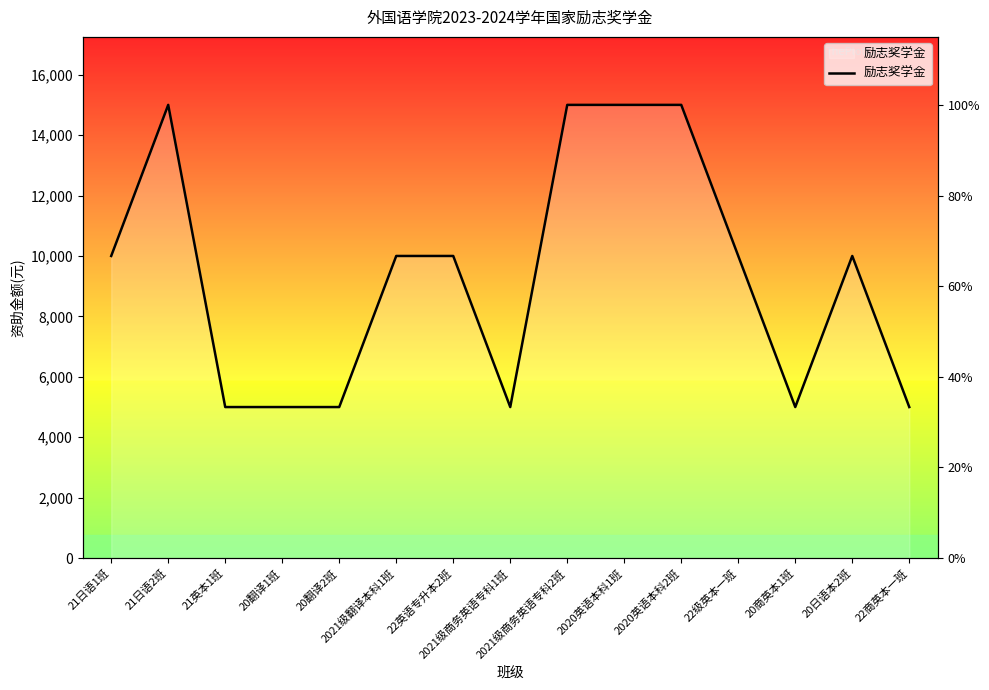

Approximately how many times larger is the value at 20翻译1班 compared to 21日语2班?

0.3